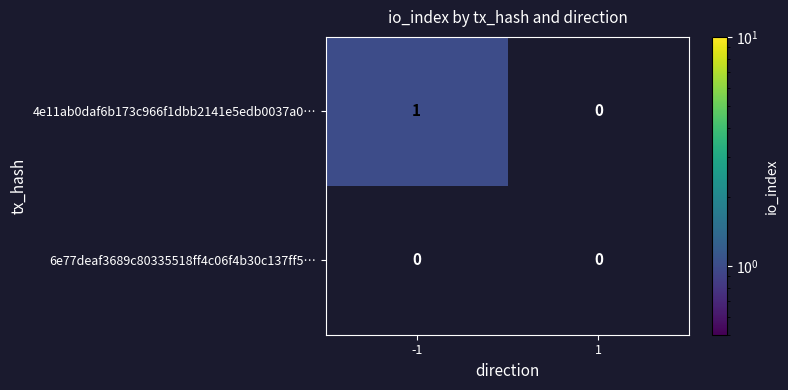

True or false: 4e11ab0daf6b173c966f1dbb2141e5edb0037a0… has a value of 1 at -1.

True